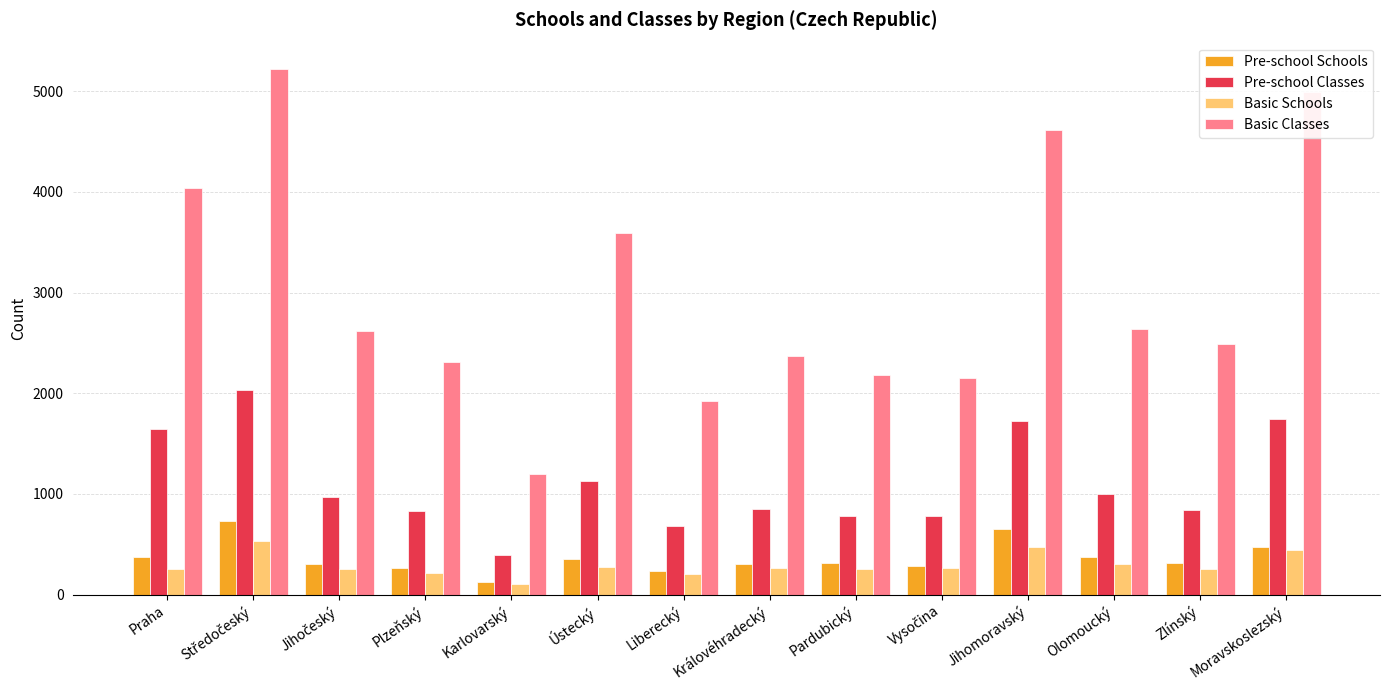

What are all the series names shown in the legend?

Pre-school Schools, Pre-school Classes, Basic Schools, Basic Classes